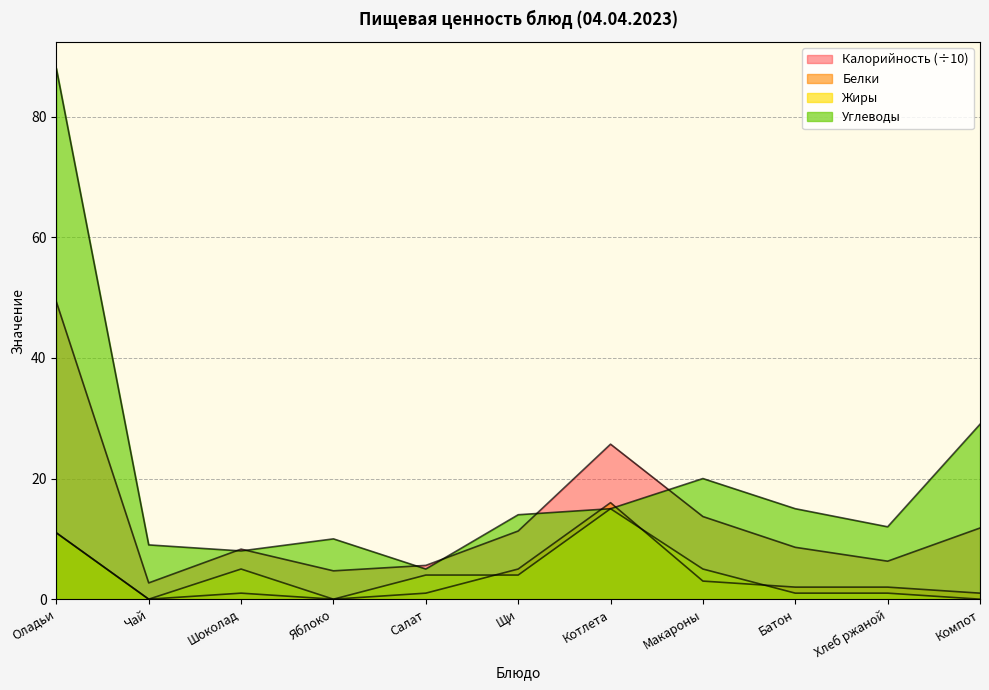

What is the difference between the highest and lowest values at Компот?

29.0